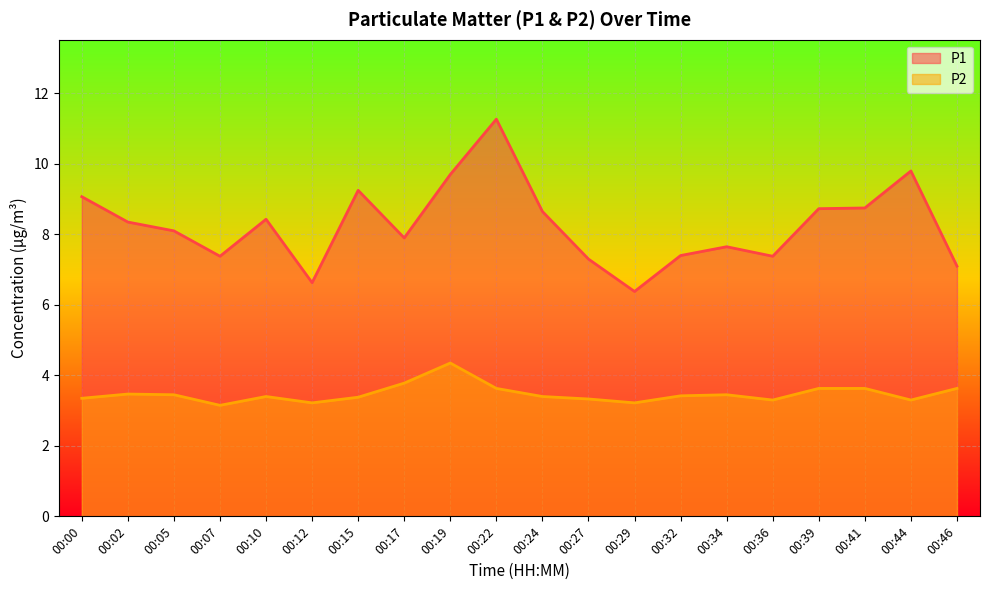

Where is P2 nearest to the value 3?

00:07